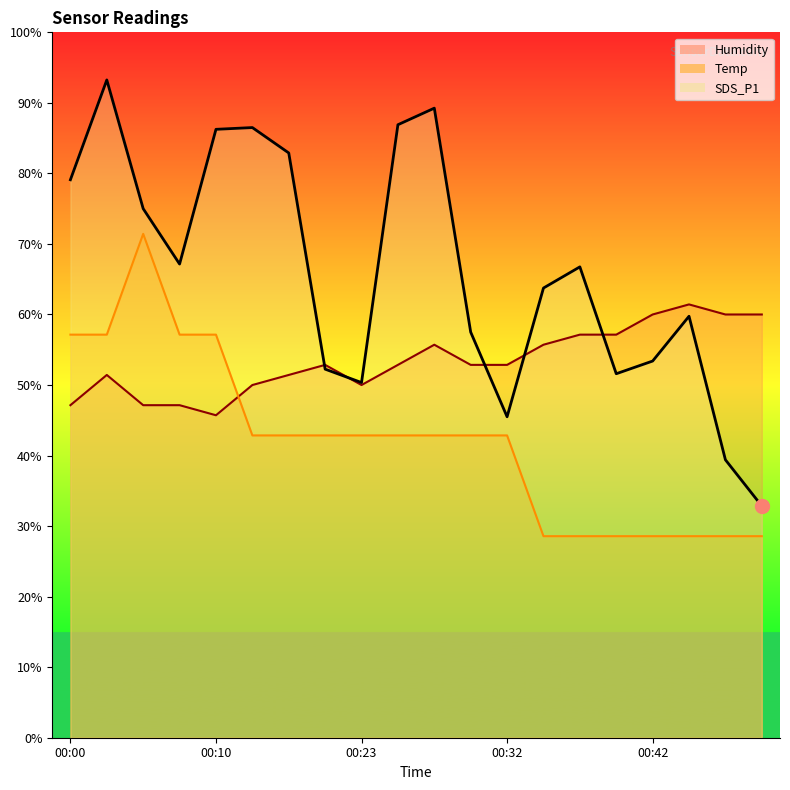

What is the difference between the maximum and minimum values in the Temp series?

42.9